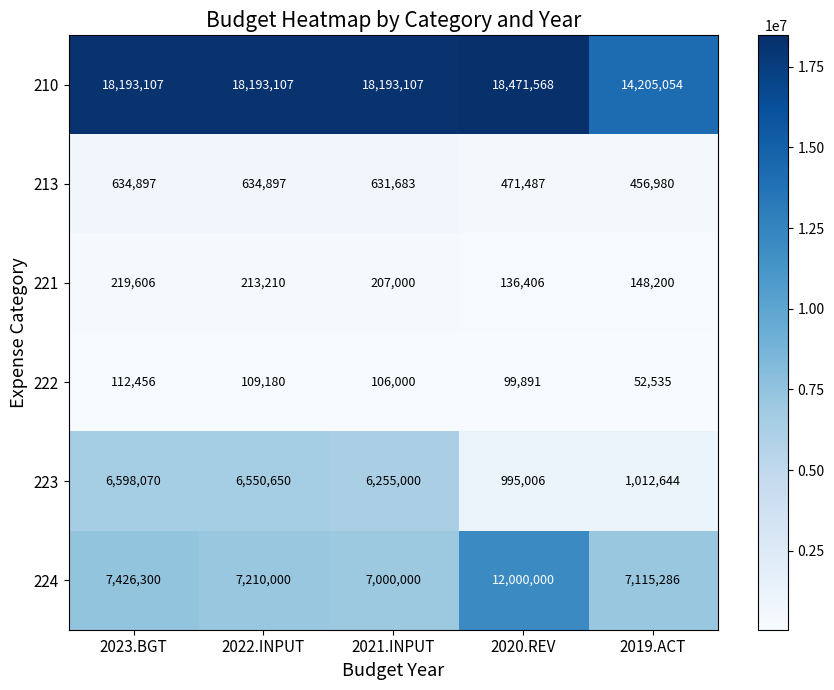

Which label corresponds to the smallest value in the chart?

2019.ACT